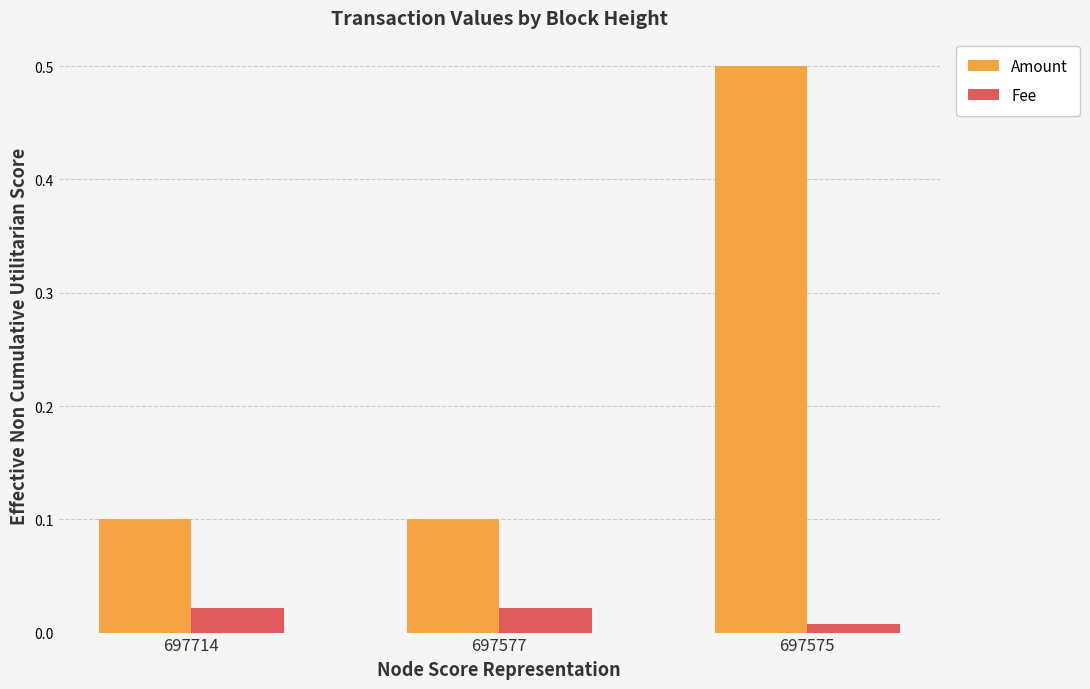

Which series has the largest range (max minus min)?

Amount